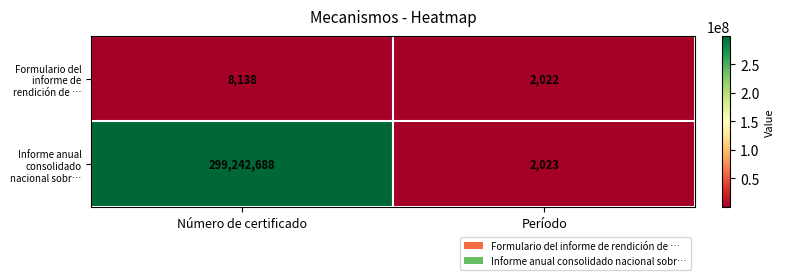

List the series in order of their overall mean, lowest first.

Formulario del informe de rendición de …, Informe anual consolidado nacional sobr…